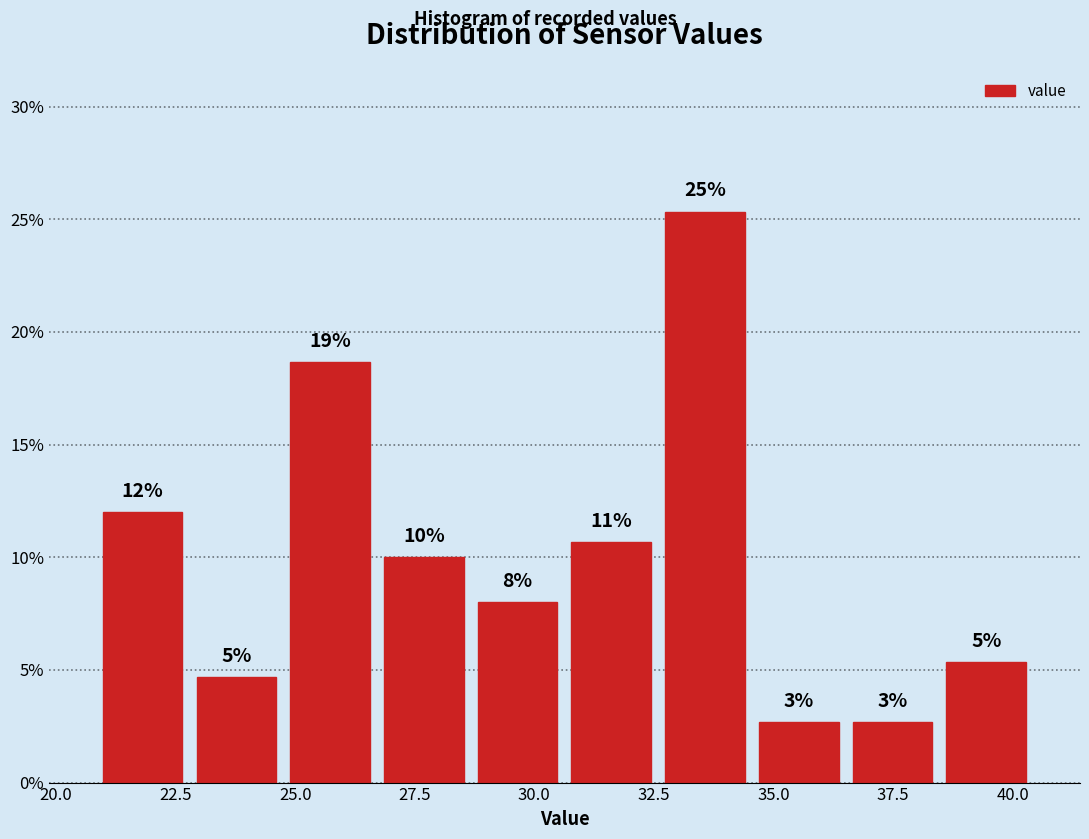

Around what value on the x-axis is the tallest bar? Give the approximate position of its centre, as read against the axis.

33.5